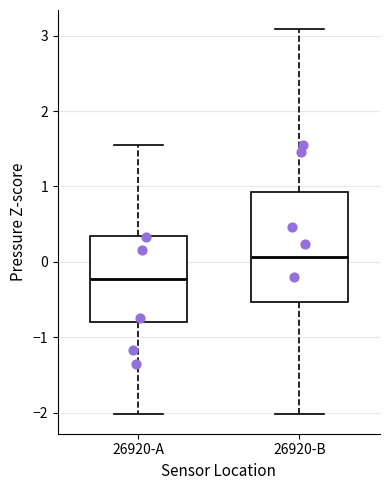

Which box is the tallest, from its lower edge to its upper edge?

26920-B